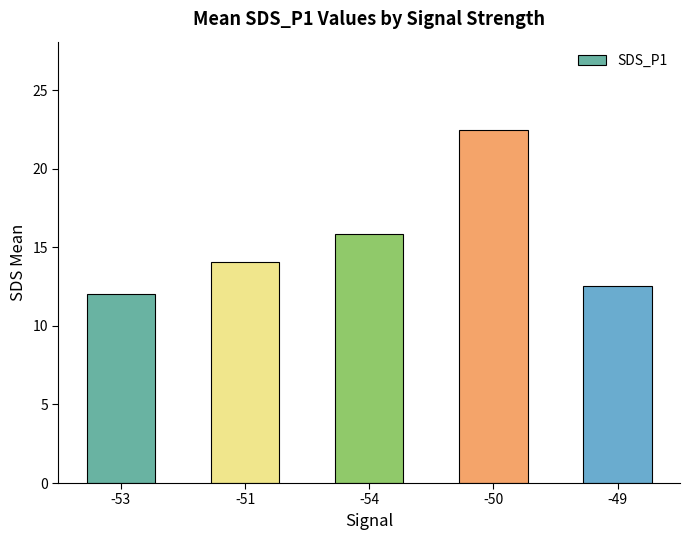

What is the maximum value shown in the chart?

22.5